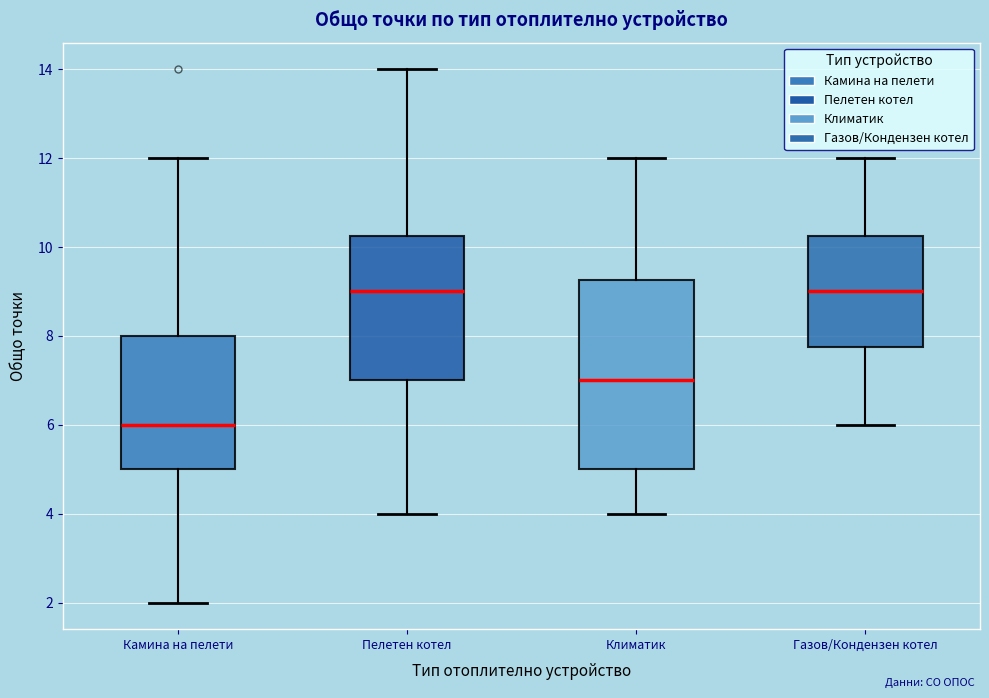

Where is the lower edge of the box for Камина на пелети on the y-axis? The values are not printed on the chart, so give them approximately, as read against the axis.

5.0